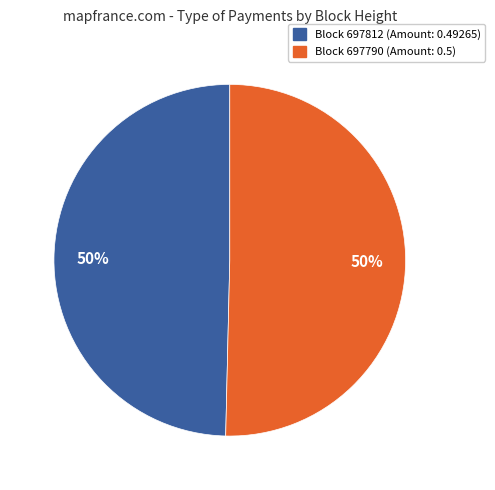

To the nearest percent, what is the average slice percentage?

50%